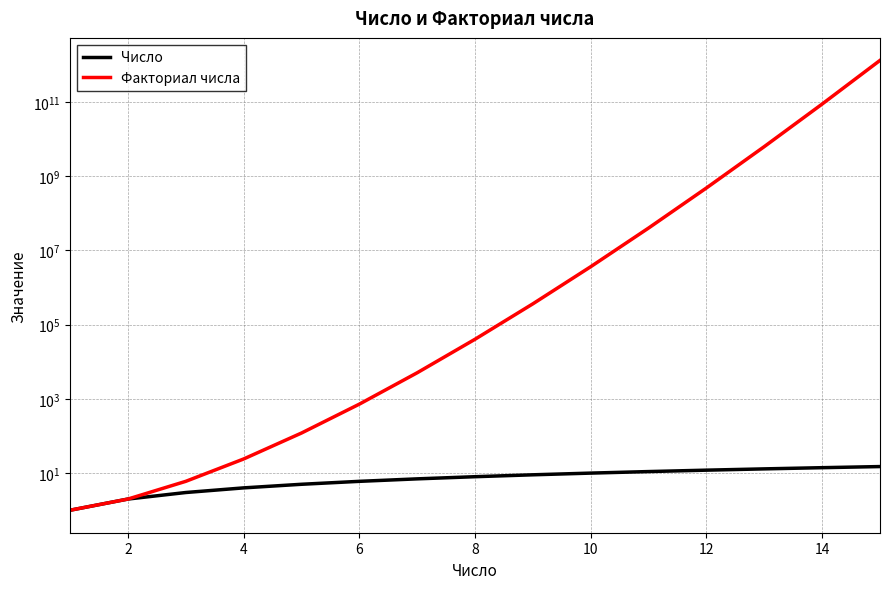

How many data points in Факториал числа are above 40320?

7